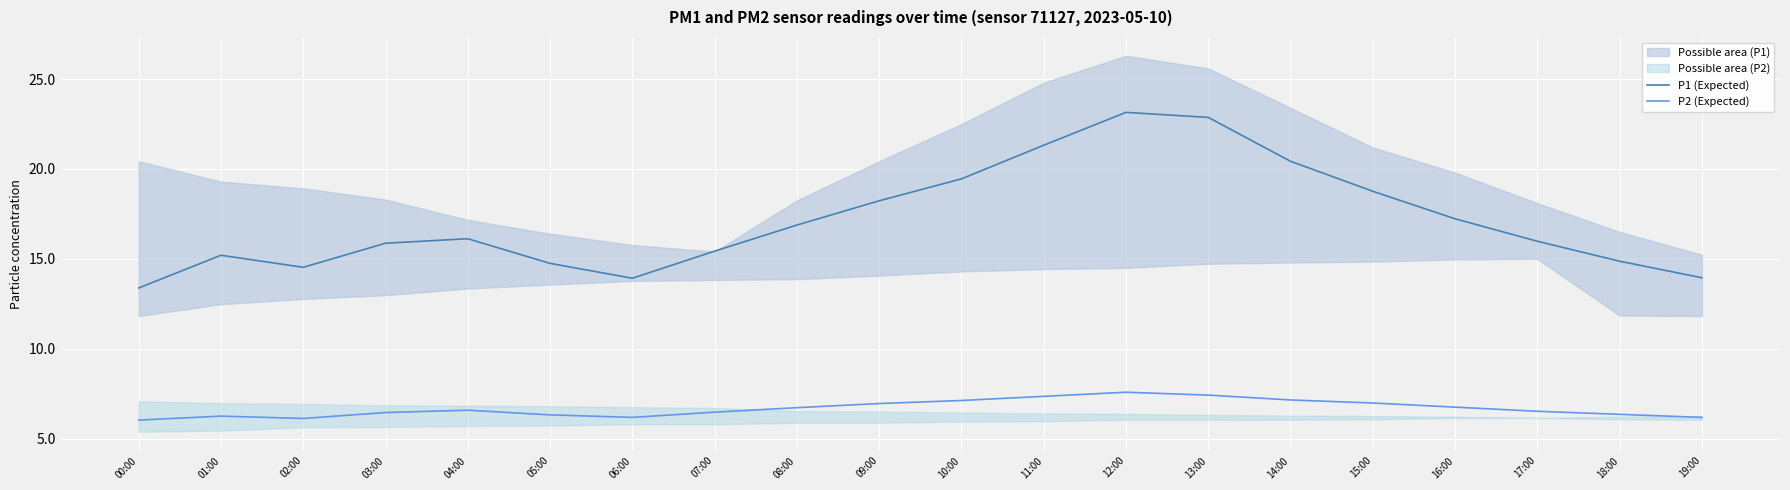

At how many categories does at least one series exceed 22?

2